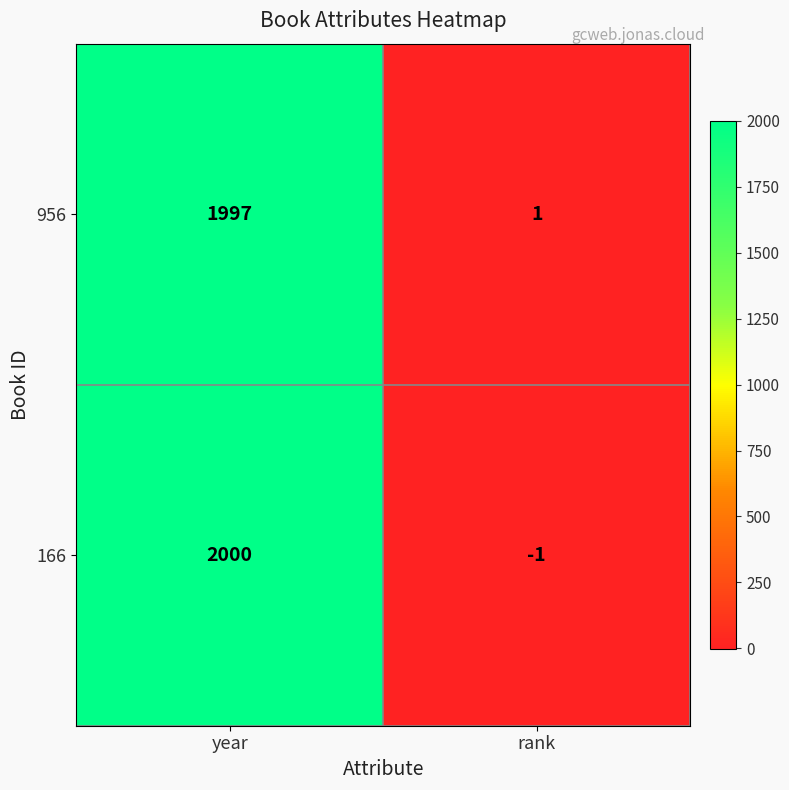

What is the spread (max minus min) of values at rank?

2